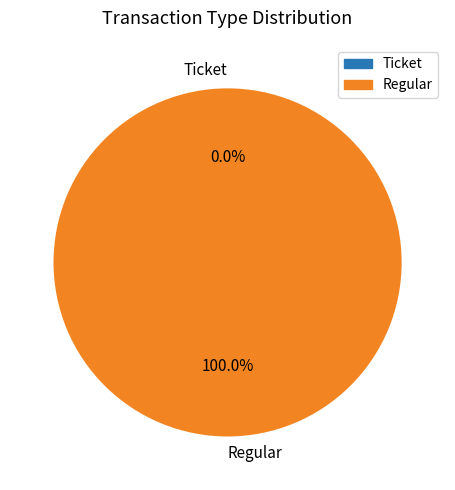

Between Regular and Ticket, which is larger?

Regular